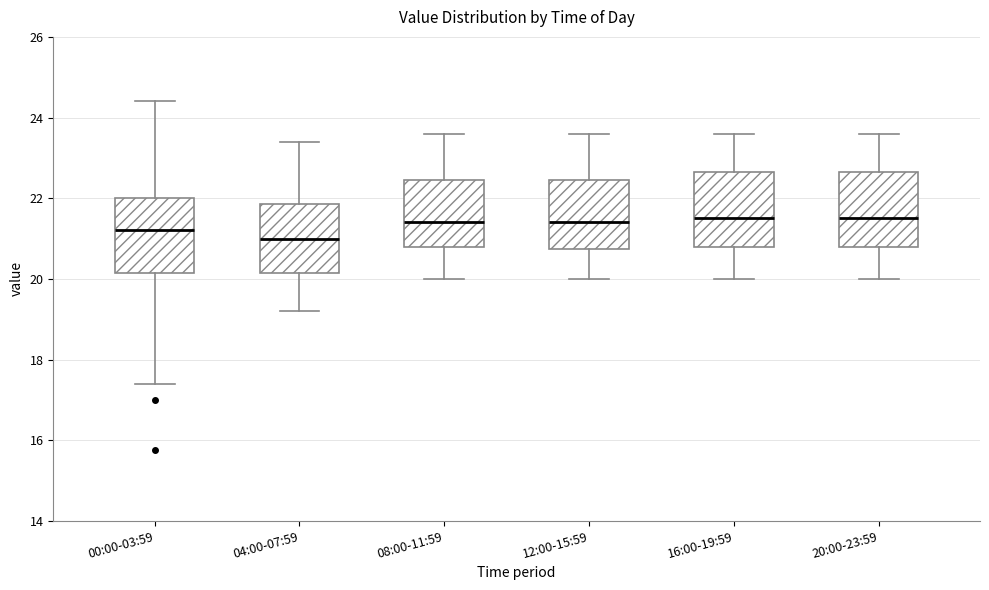

Reading left to right, transcribe this box plot: for each box, give where its median line is, the range the box spans, and where its two whiskers end, as read against the y-axis. The values are not printed on the chart, so give them approximately, as read against the axis.

00:00-03:59: median 21.2, box 20.2 to 22.0, whiskers 17.4 to 24.4
04:00-07:59: median 21.0, box 20.2 to 21.8, whiskers 19.2 to 23.4
08:00-11:59: median 21.4, box 20.8 to 22.4, whiskers 20.0 to 23.6
12:00-15:59: median 21.4, box 20.8 to 22.4, whiskers 20.0 to 23.6
16:00-19:59: median 21.6, box 20.8 to 22.6, whiskers 20.0 to 23.6
20:00-23:59: median 21.6, box 20.8 to 22.6, whiskers 20.0 to 23.6